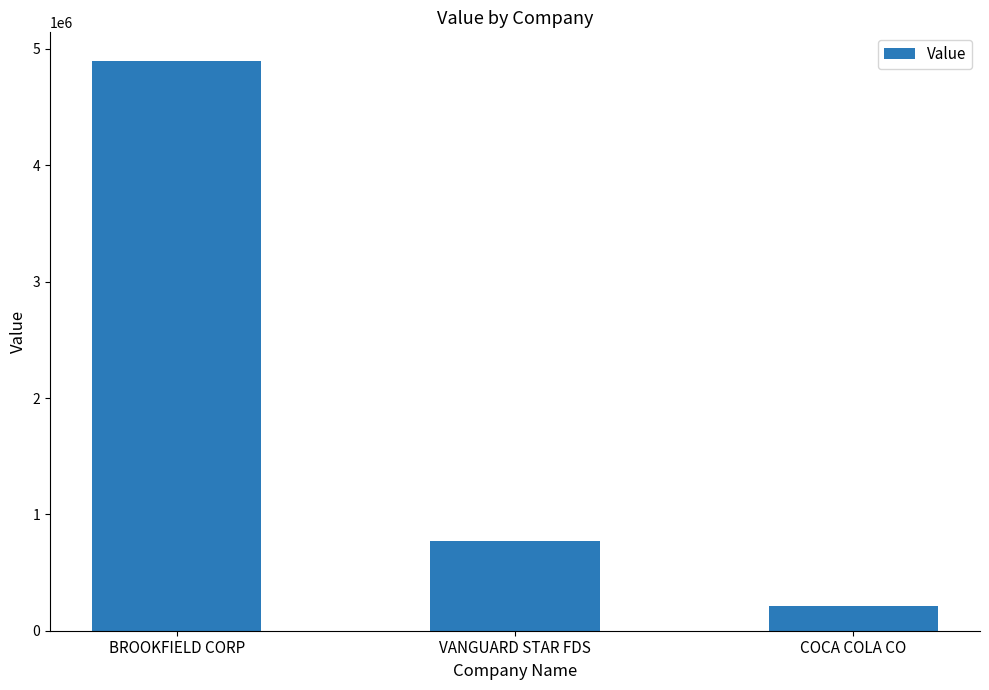

Rank the categories by value from lowest to highest.

COCA COLA CO, VANGUARD STAR FDS, BROOKFIELD CORP